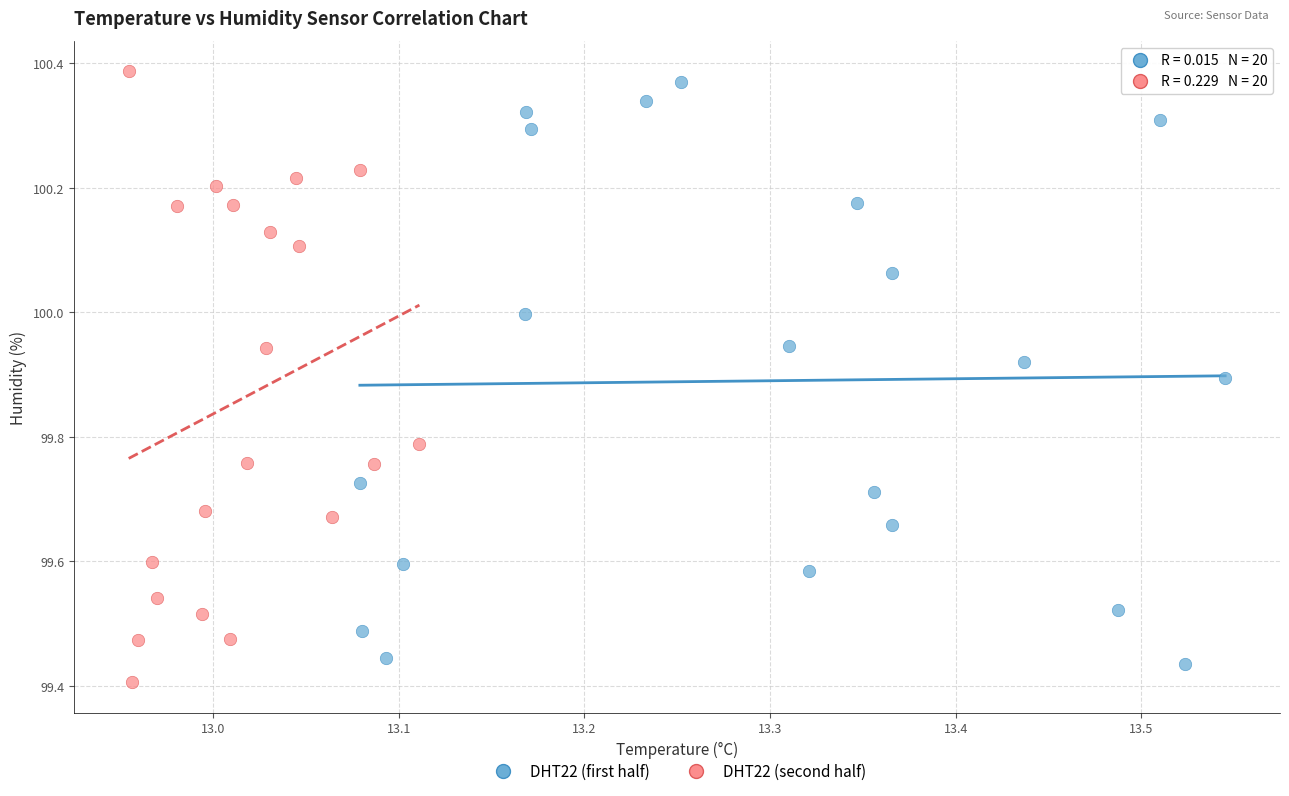

What are all the series names shown in the legend?

DHT22 (first half), DHT22 (second half)